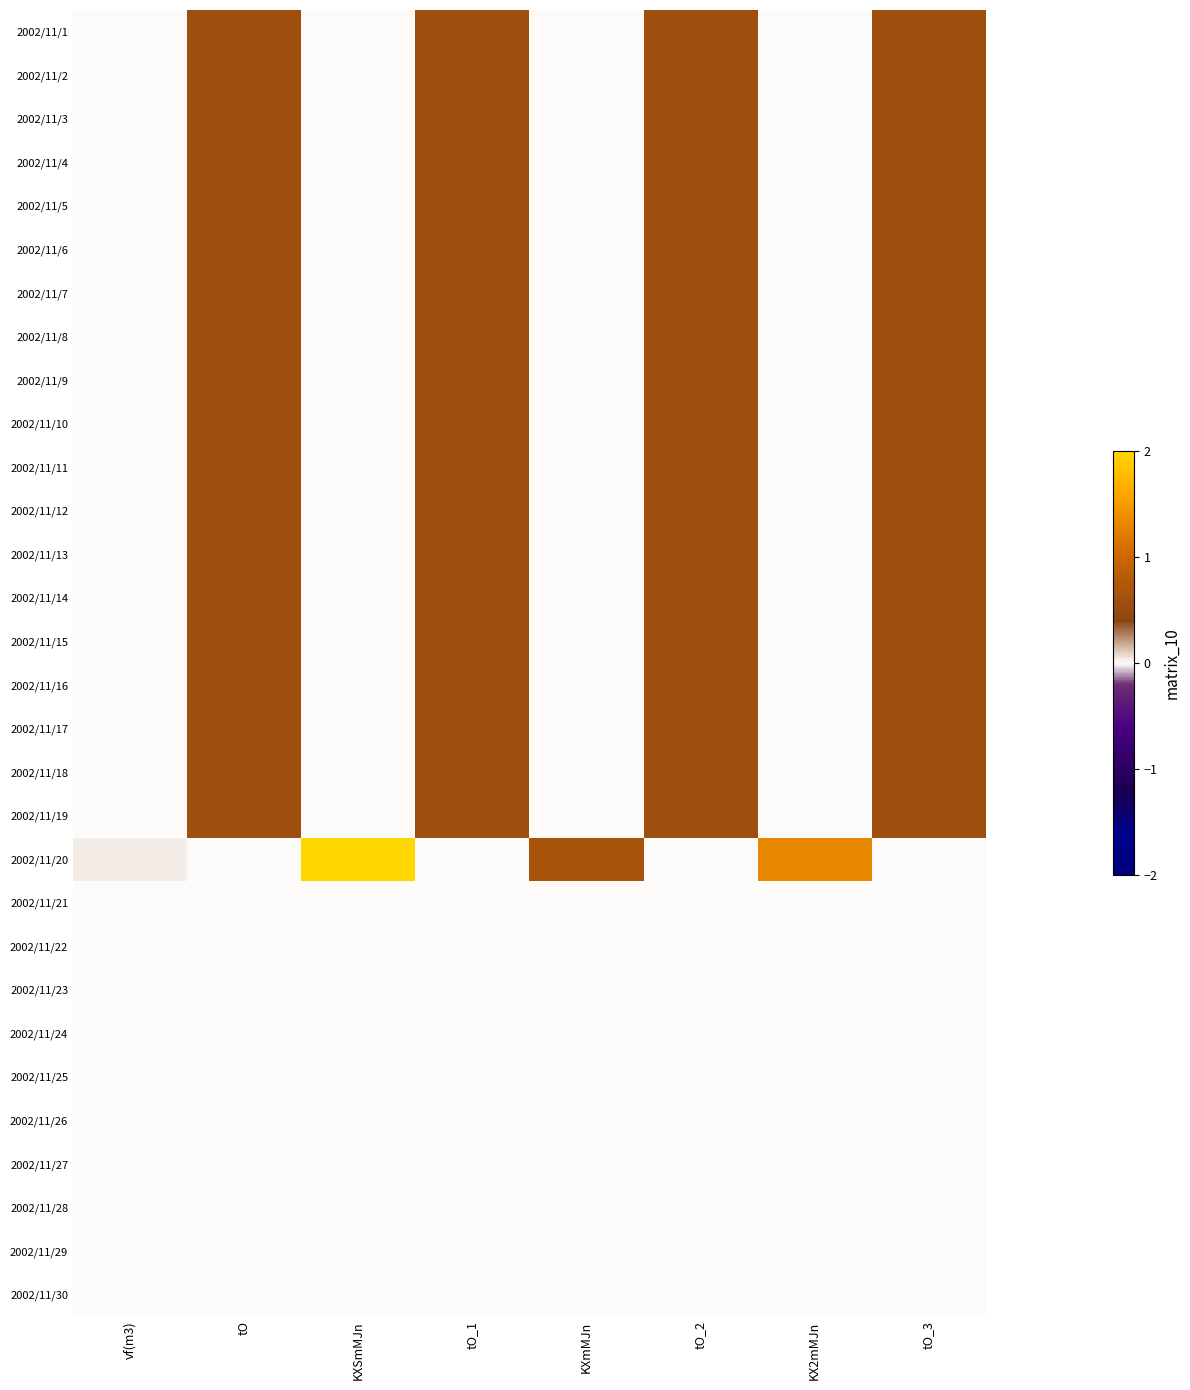

At vf(m3), list the series in order from largest to smallest.

2002/11/20, 2002/11/1, 2002/11/2, 2002/11/3, 2002/11/4, 2002/11/5, 2002/11/6, 2002/11/7, 2002/11/8, 2002/11/9, 2002/11/10, 2002/11/11, 2002/11/12, 2002/11/13, 2002/11/14, 2002/11/15, 2002/11/16, 2002/11/17, 2002/11/18, 2002/11/19, 2002/11/21, 2002/11/22, 2002/11/23, 2002/11/24, 2002/11/25, 2002/11/26, 2002/11/27, 2002/11/28, 2002/11/29, 2002/11/30